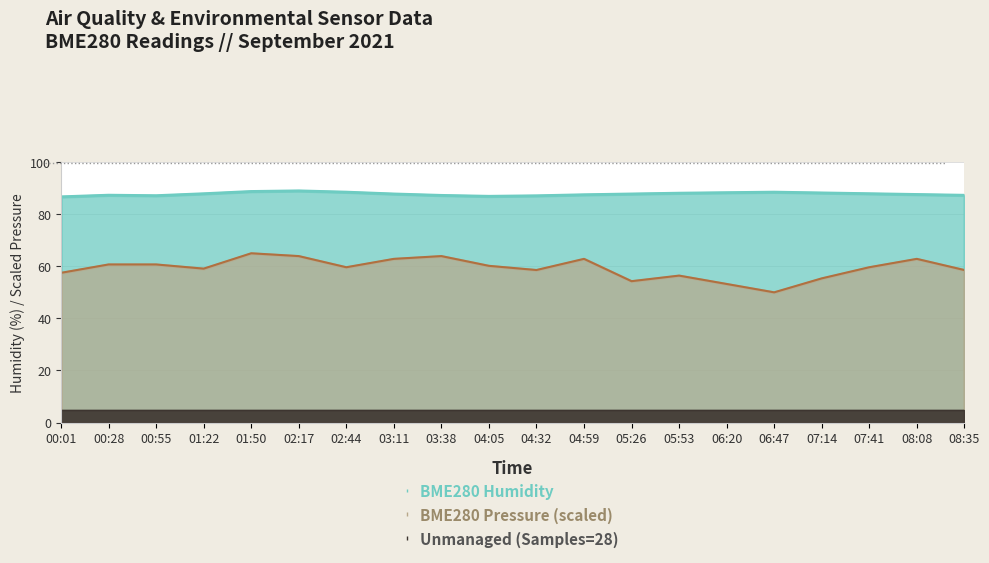

Where is BME280_humidity nearest to the value 87?

04:05